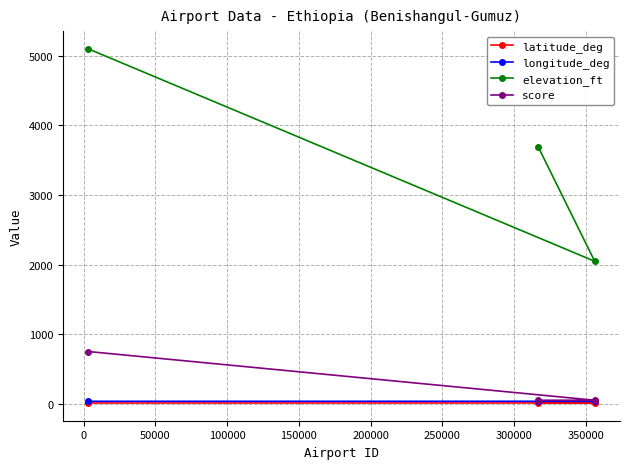

Which series has the largest total across all categories?

elevation_ft